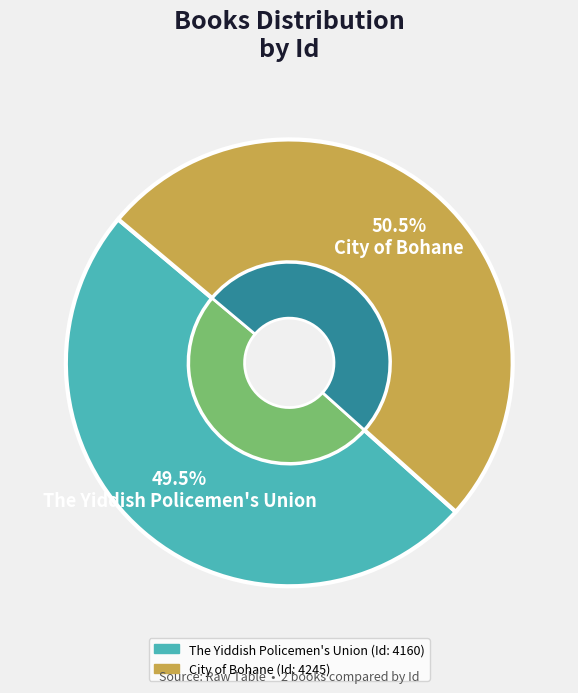

What is the change in value from The Yiddish Policemen's Union to City of Bohane?

+85